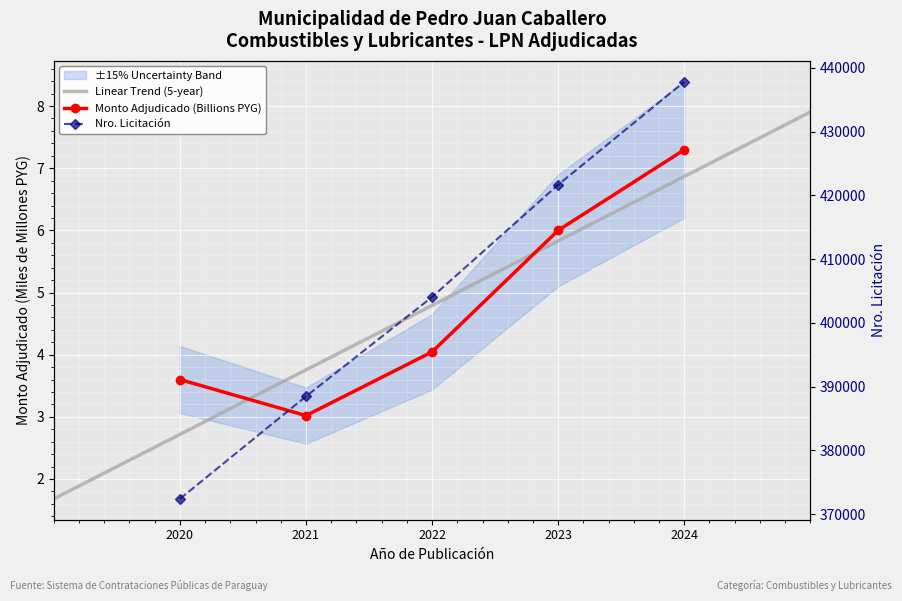

Reading left to right, what are all the values shown in this chart?

3.6	3.0	4.0	6.0	7.3